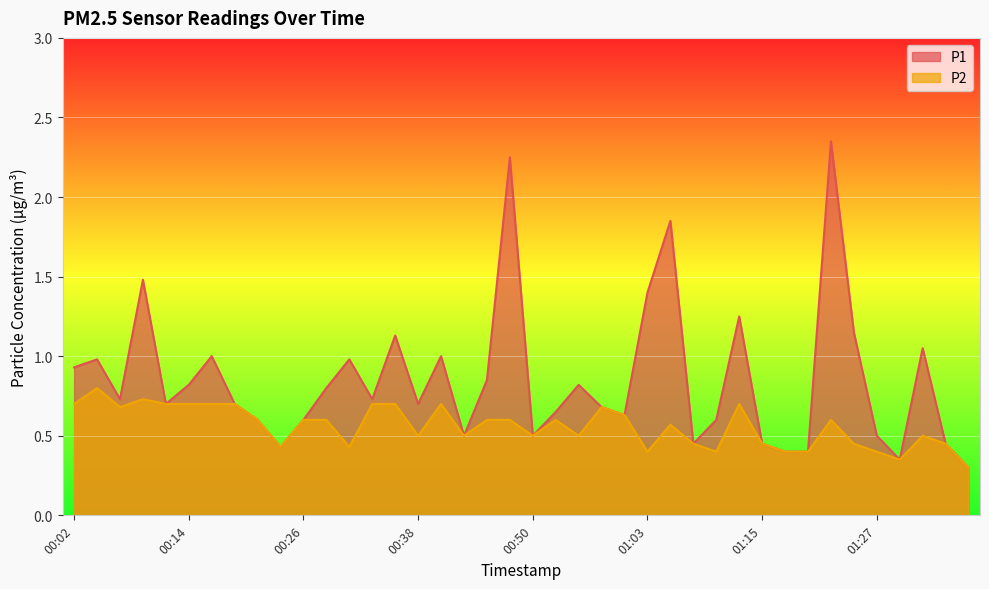

At which label is P2 closest to 0?

01:37